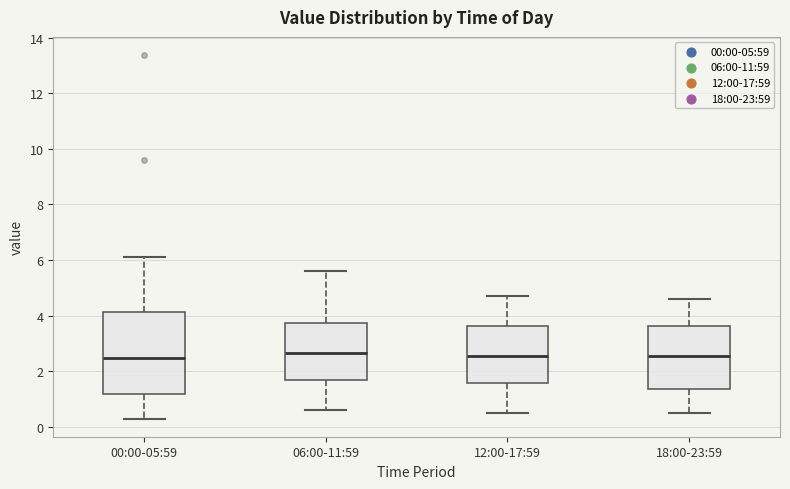

Where does the upper whisker of the box for 00:00-05:59 end on the y-axis? The values are not printed on the chart, so give them approximately, as read against the axis.

6.2